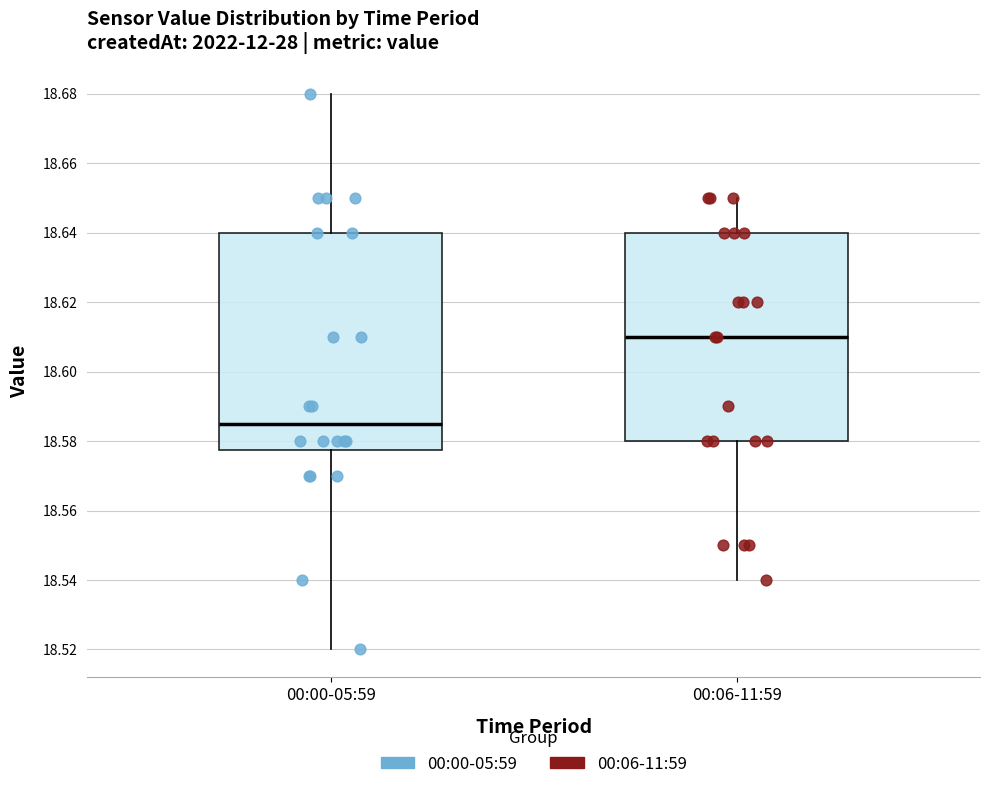

Where does the upper whisker of the box for 00:06-11:59 end on the y-axis? The values are not printed on the chart, so give them approximately, as read against the axis.

18.650